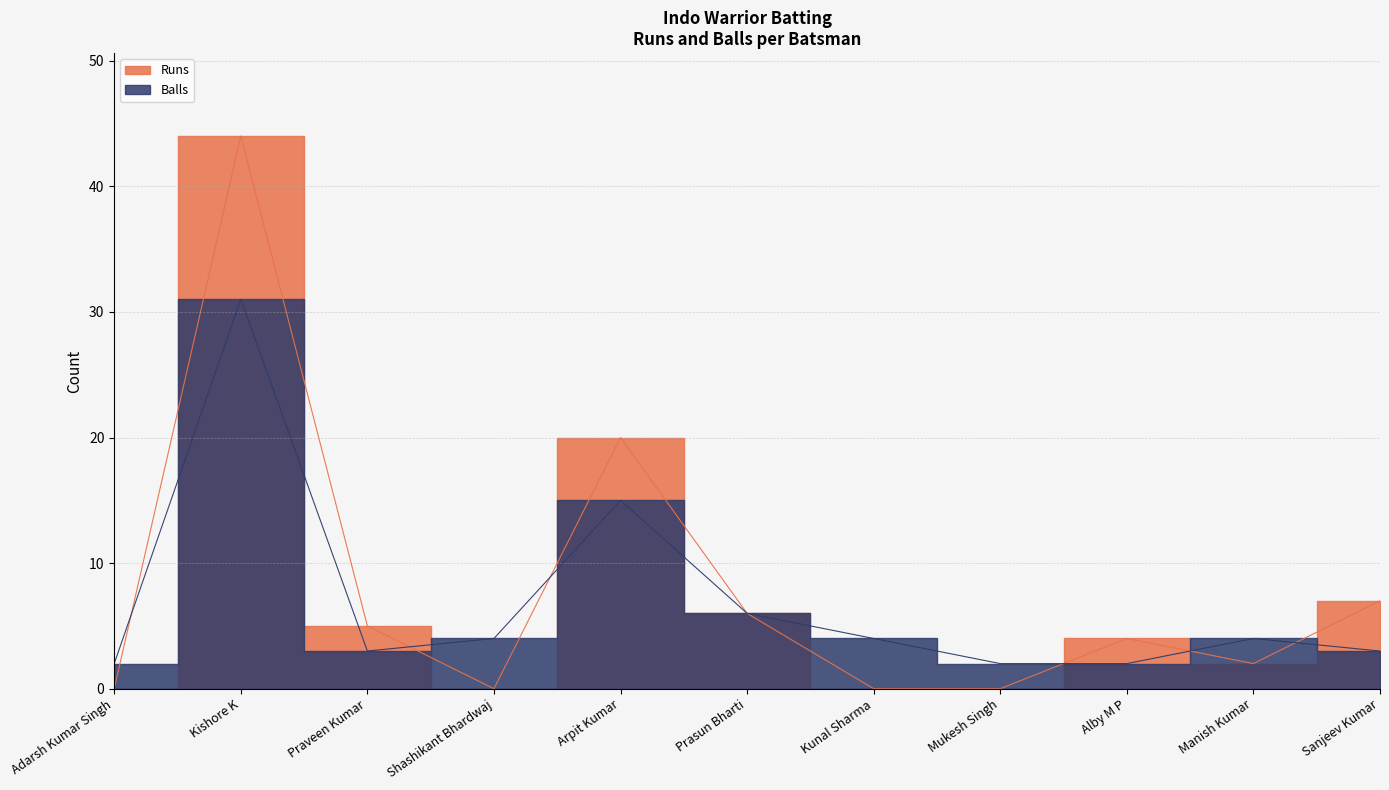

What is the difference between the maximum and minimum values in the Balls series?

29